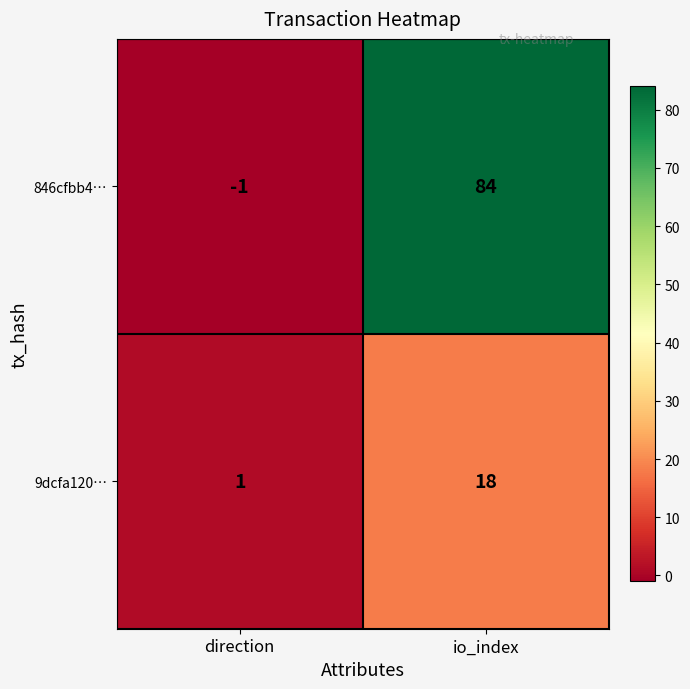

At which label is 9dcfa120… closest to 9?

direction